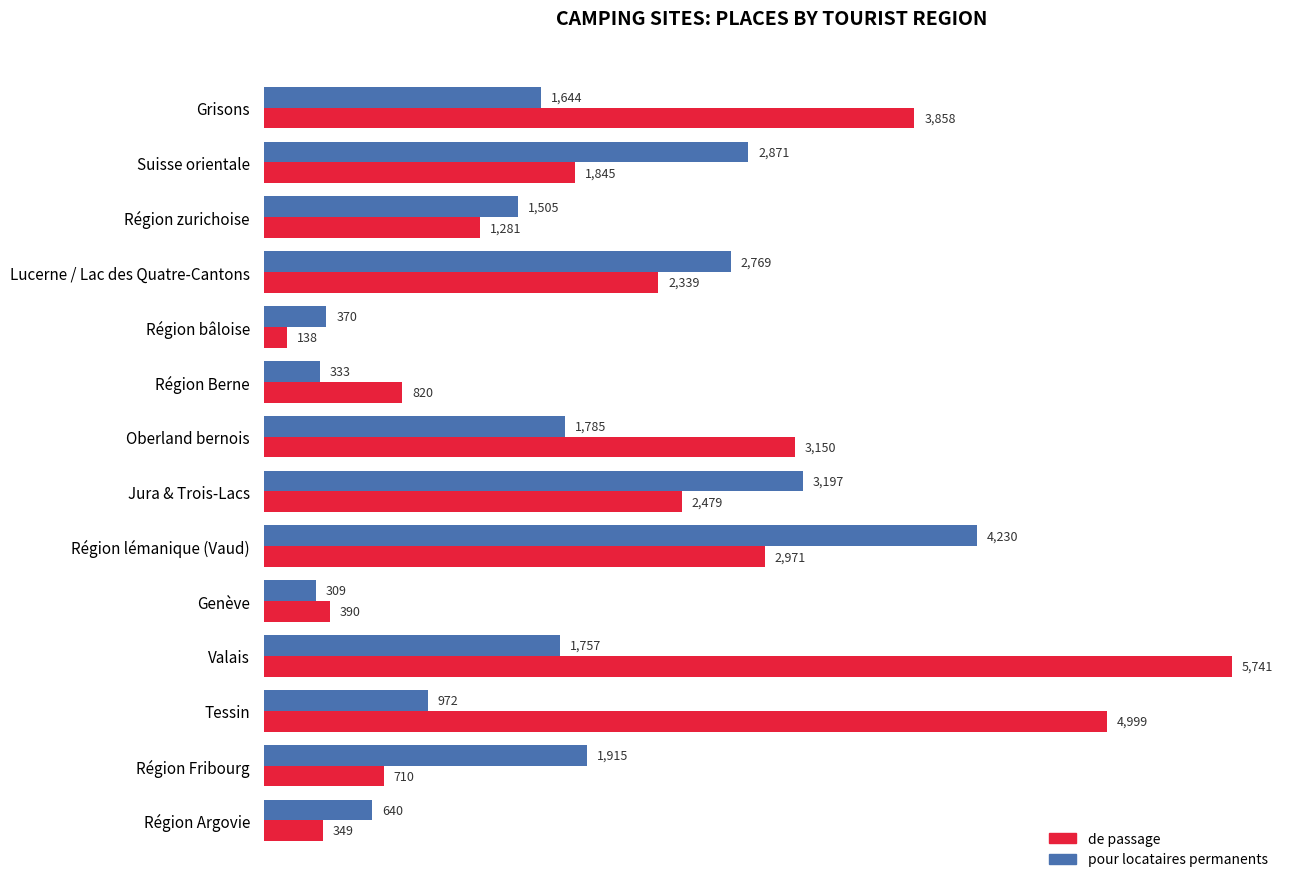

At which category is the sum across all series the highest?

Valais